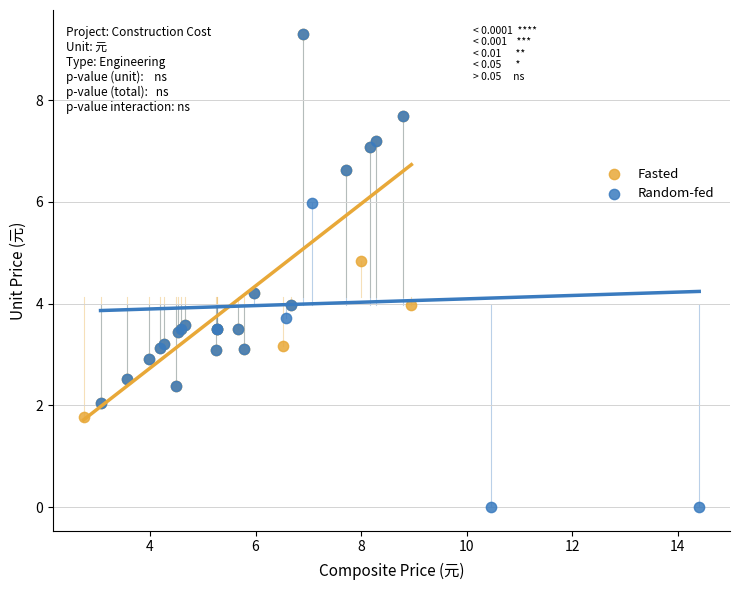

What are all the series names shown in the legend?

Fasted, Random-fed